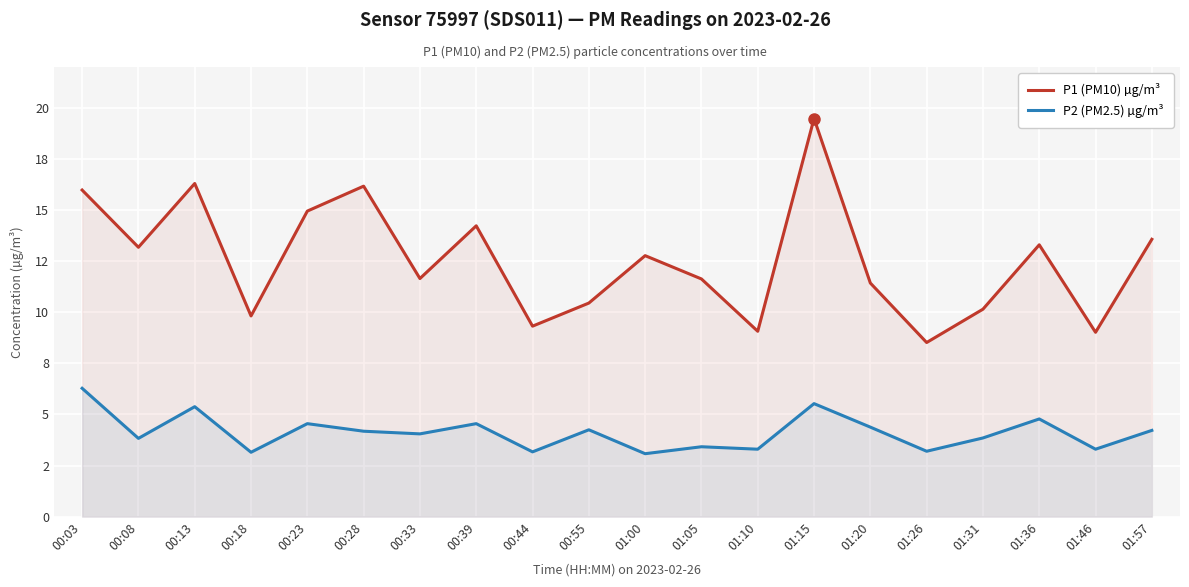

What are all the series names shown in the legend?

P1 (PM10) µg/m³, P2 (PM2.5) µg/m³